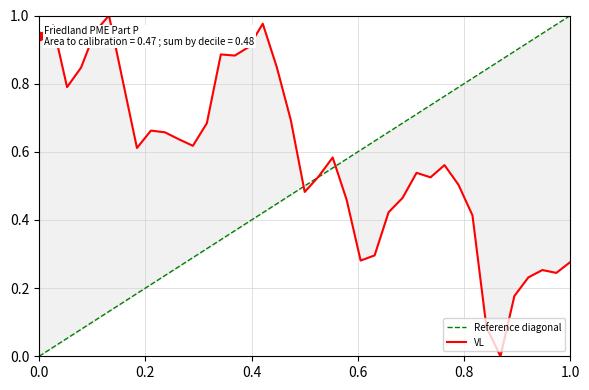

What is the average value?

0.6